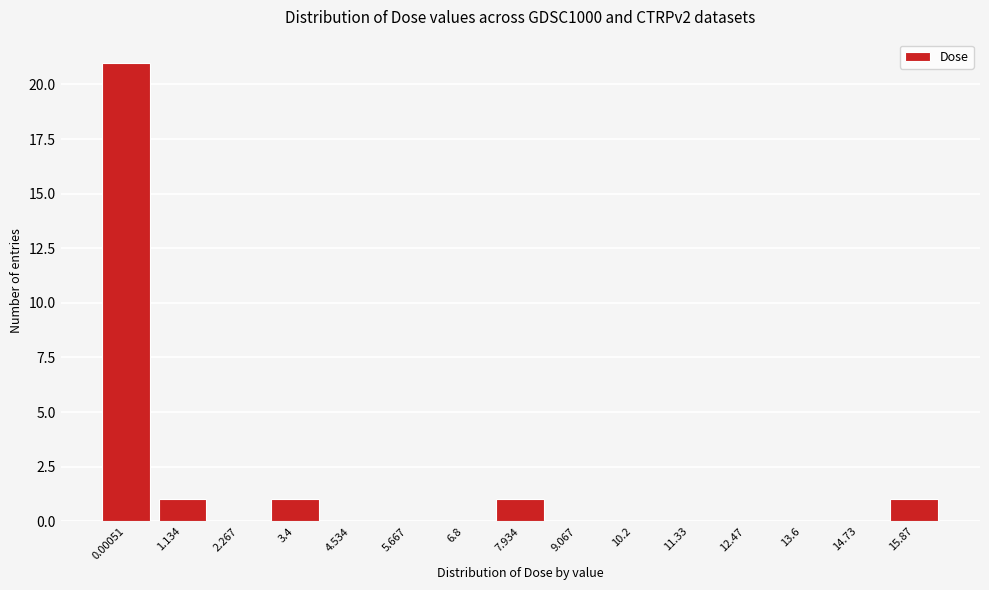

Reading left to right, list all the values displayed in this chart.

0.00051=21	1.134=1	2.267=0	3.4=1	4.534=0	5.667=0	6.8=0	7.934=1	9.067=0	10.2=0	11.33=0	12.47=0	13.6=0	14.73=0	15.87=1